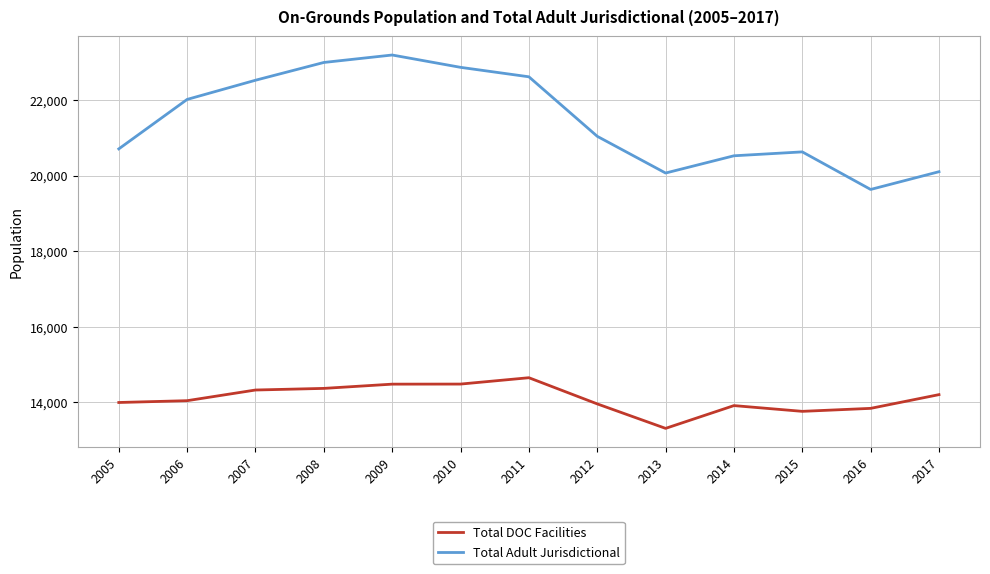

True or false: Total DOC Facilities and Total Adult Jurisdictional intersect in this chart.

False